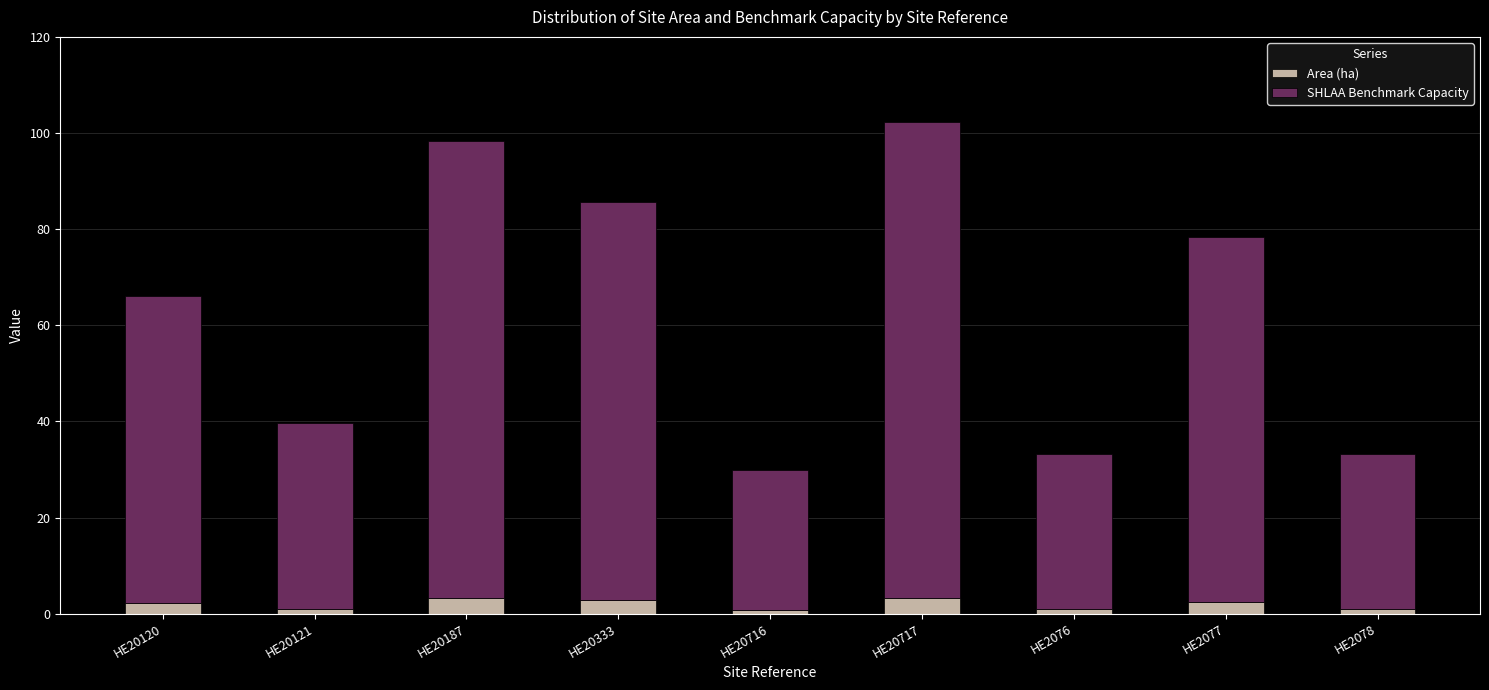

What is the sum of all Area (ha) values?

17.6